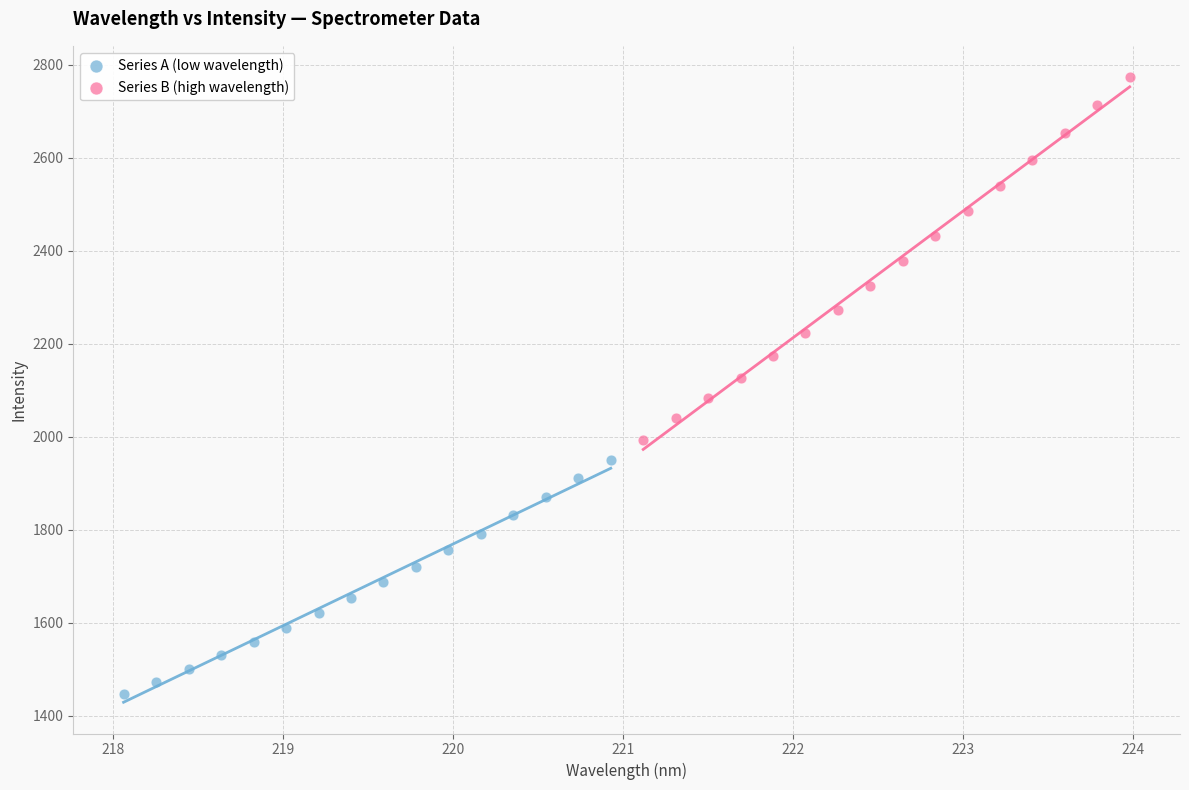

Which series reaches the maximum Y coordinate?

Series B (high wavelength)